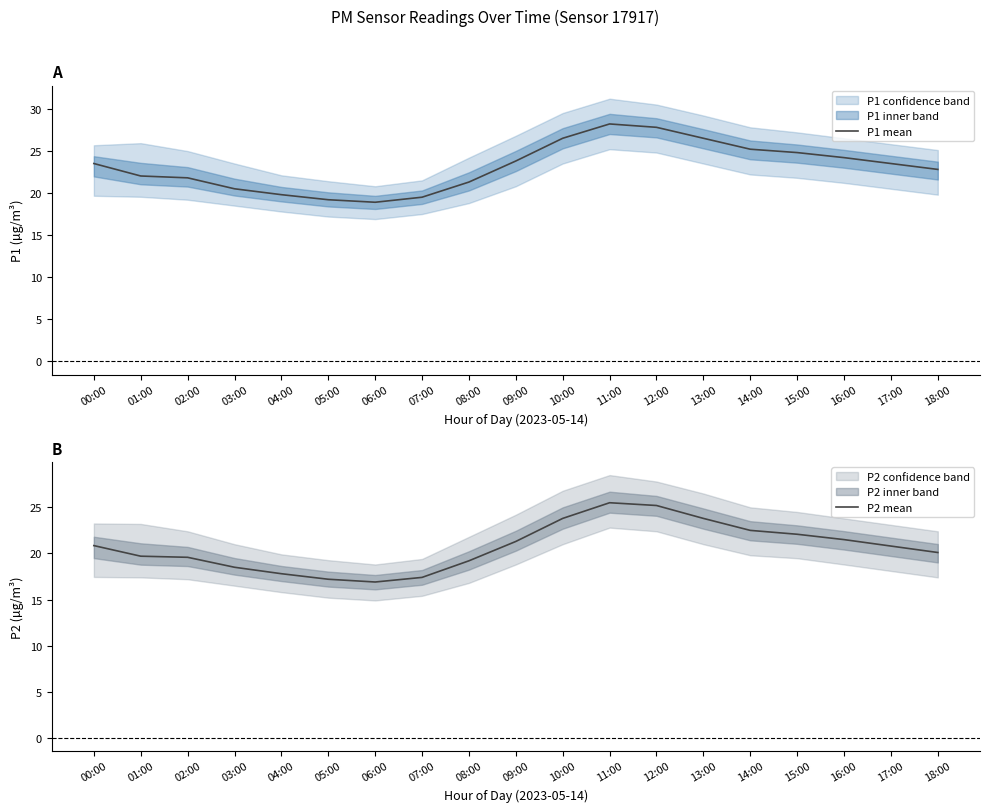

Which category has the lowest value in the P2 mean series?

06:00